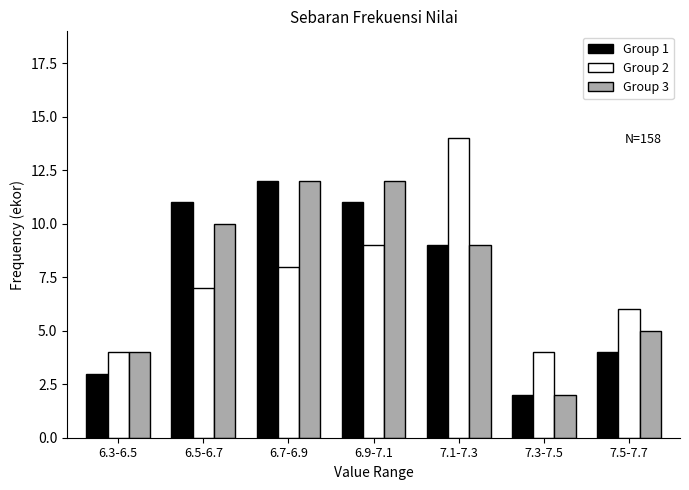

Reading left to right, list all the values displayed in this chart.

Group 1: 6.3-6.5=3	6.5-6.7=11	6.7-6.9=12	6.9-7.1=11	7.1-7.3=9	7.3-7.5=2	7.5-7.7=4
Group 2: 6.3-6.5=4	6.5-6.7=7	6.7-6.9=8	6.9-7.1=9	7.1-7.3=14	7.3-7.5=4	7.5-7.7=6
Group 3: 6.3-6.5=4	6.5-6.7=10	6.7-6.9=12	6.9-7.1=12	7.1-7.3=9	7.3-7.5=2	7.5-7.7=5